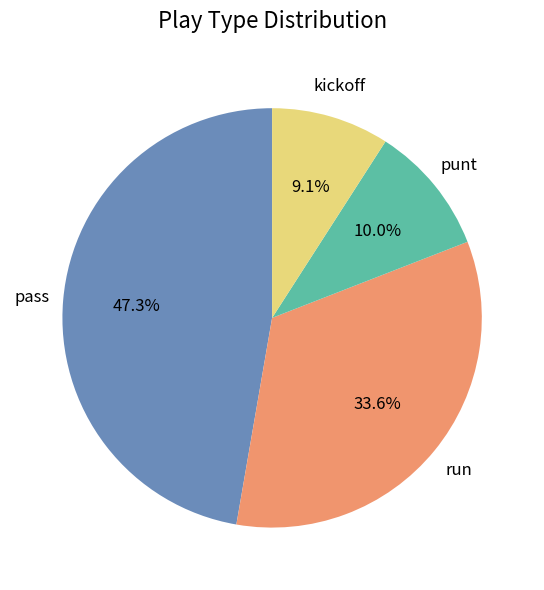

Which slice is the largest?

pass